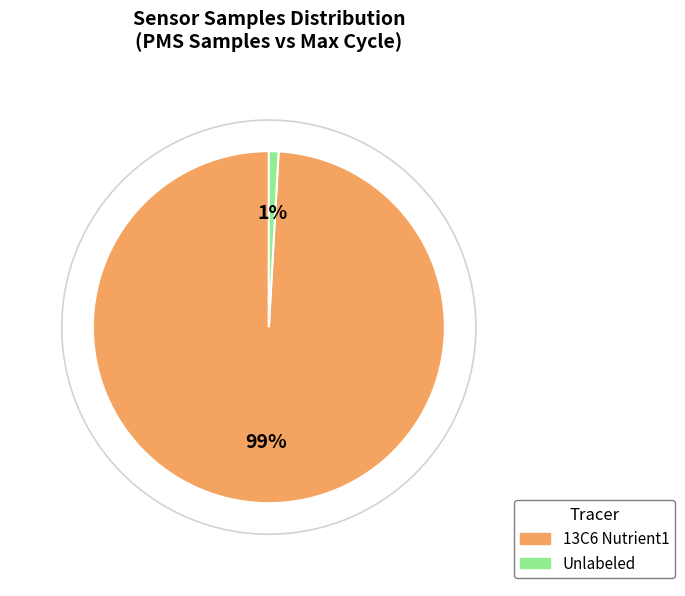

Is there a majority slice in this chart?

Yes